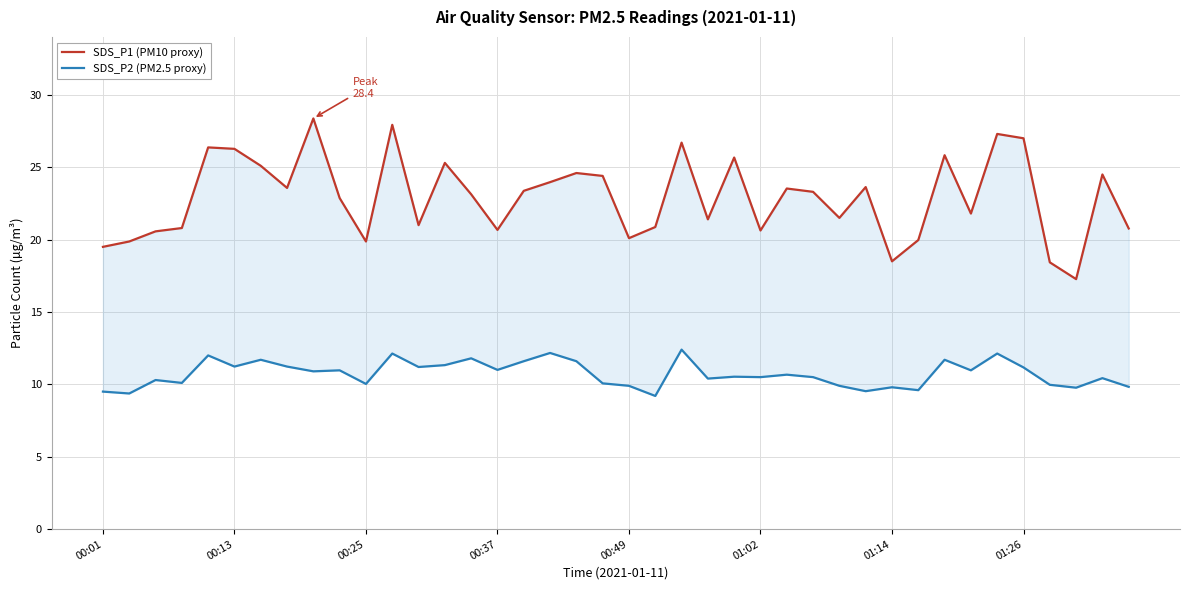

What is the difference between the highest and lowest values at 36?

8.5